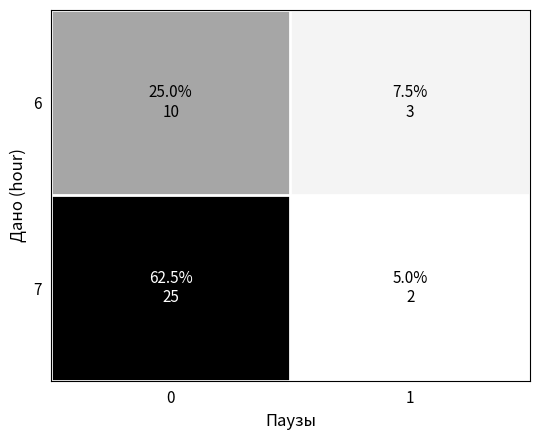

Rank the series at 0 from highest to lowest value.

7, 6